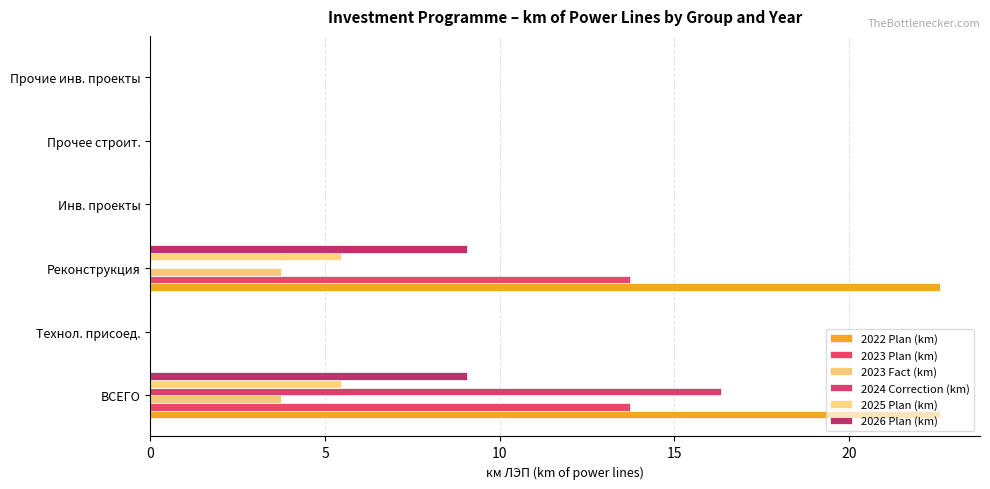

Count the number of categories in the chart.

6